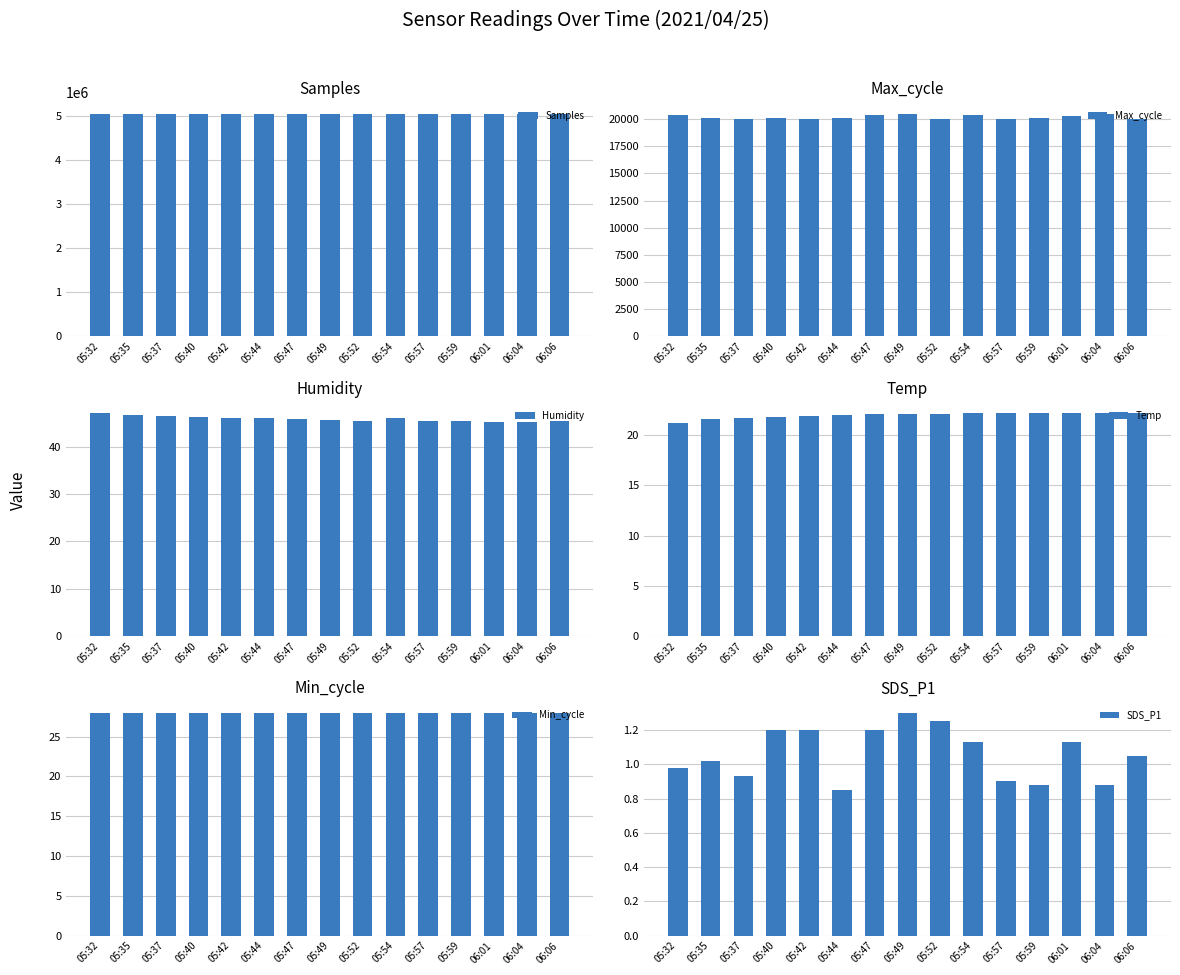

How many bars are there in each group?

6